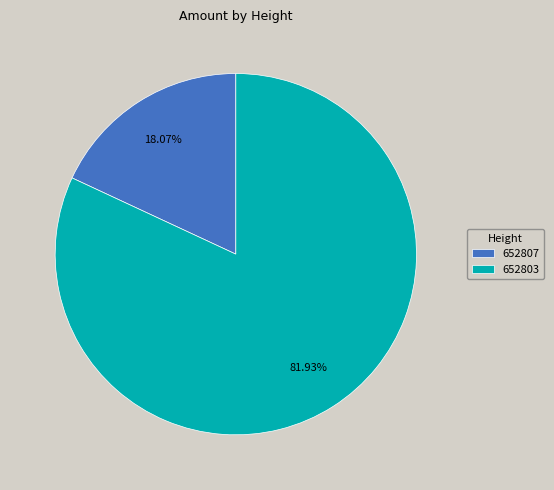

What is the majority slice?

652803